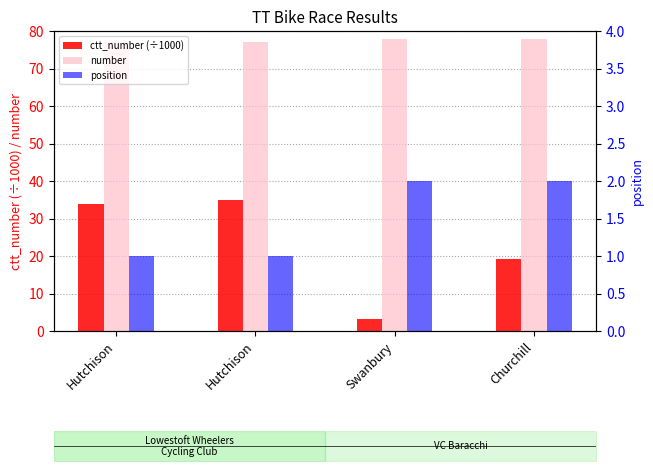

Where is number nearest to the value 77?

Hutchison